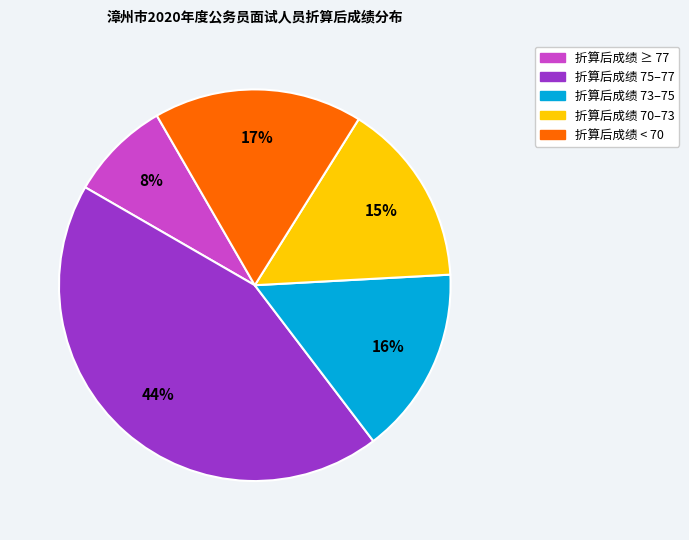

To the nearest percent, what is the average slice percentage?

20%